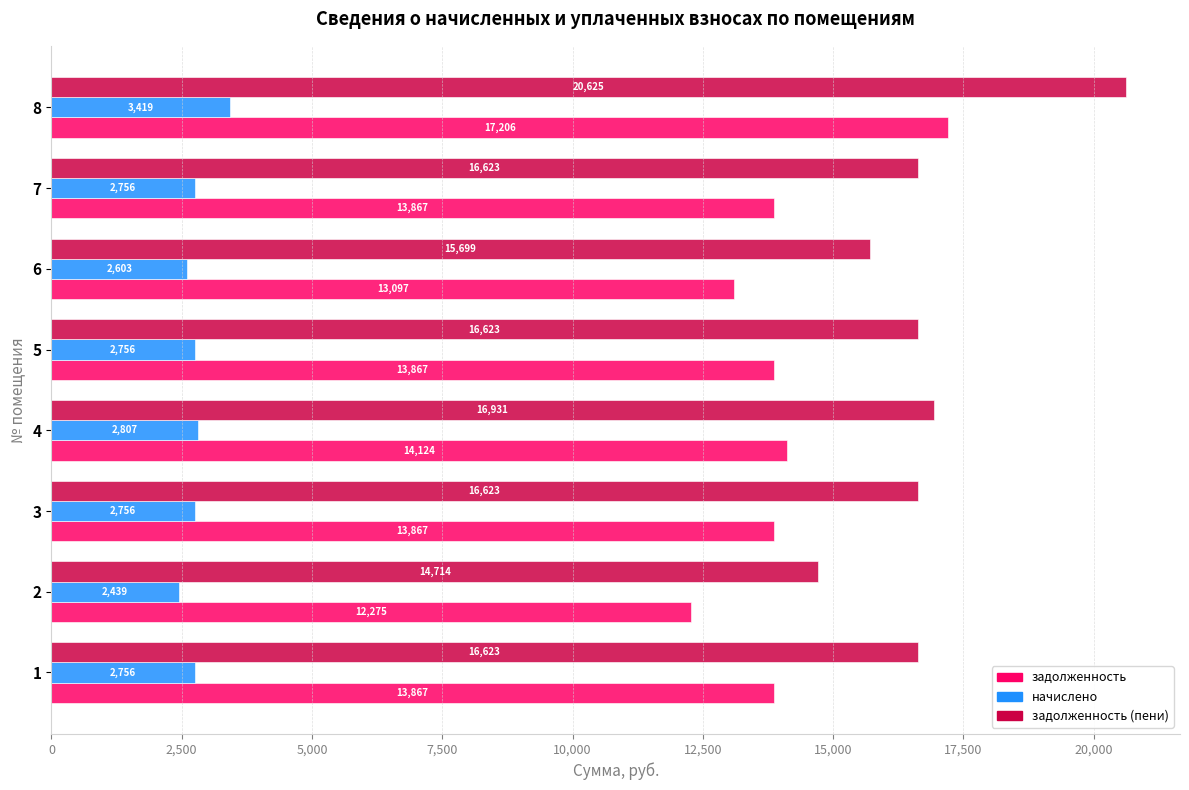

How many data points in задолженность (пени) are less than 16622?

2